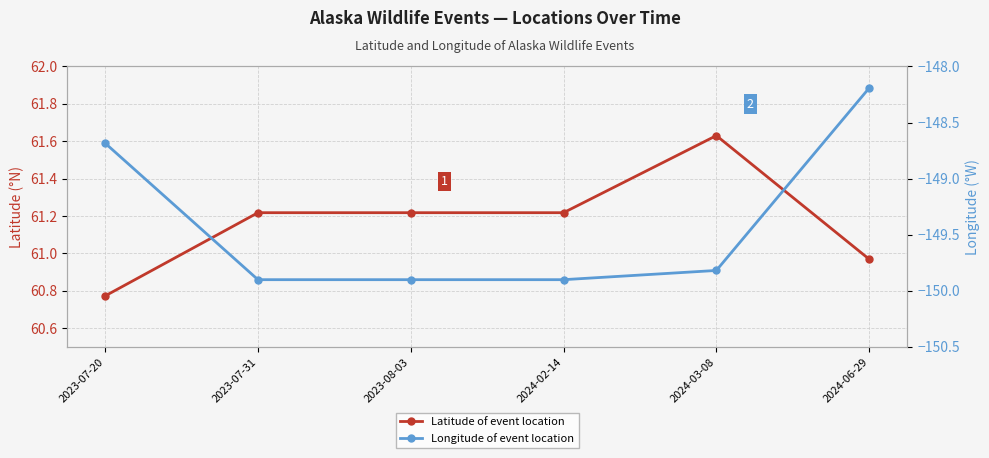

Rank the series by their average value, from lowest to highest.

Longitude, Latitude